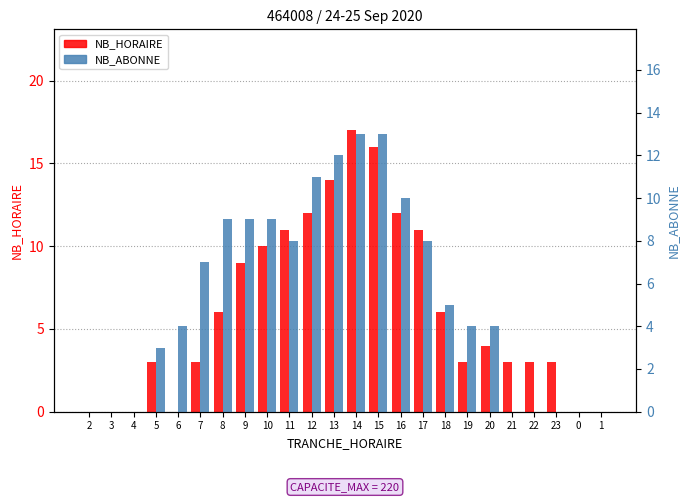

List the series in order of their peak value, highest first.

NB_HORAIRE, NB_ABONNE